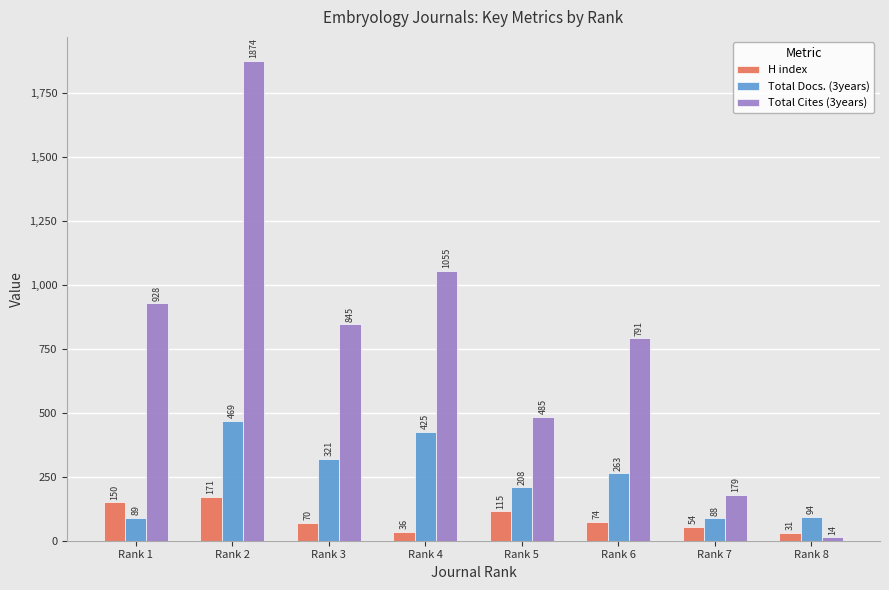

Is it true that Total Docs. (3years) equals 208 at Rank 5?

True